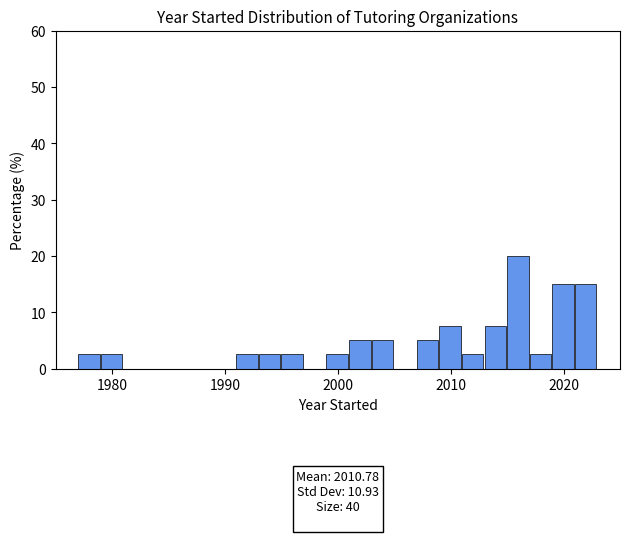

Around what value on the x-axis is the tallest bar? Give the approximate position of its centre, as read against the axis.

2016